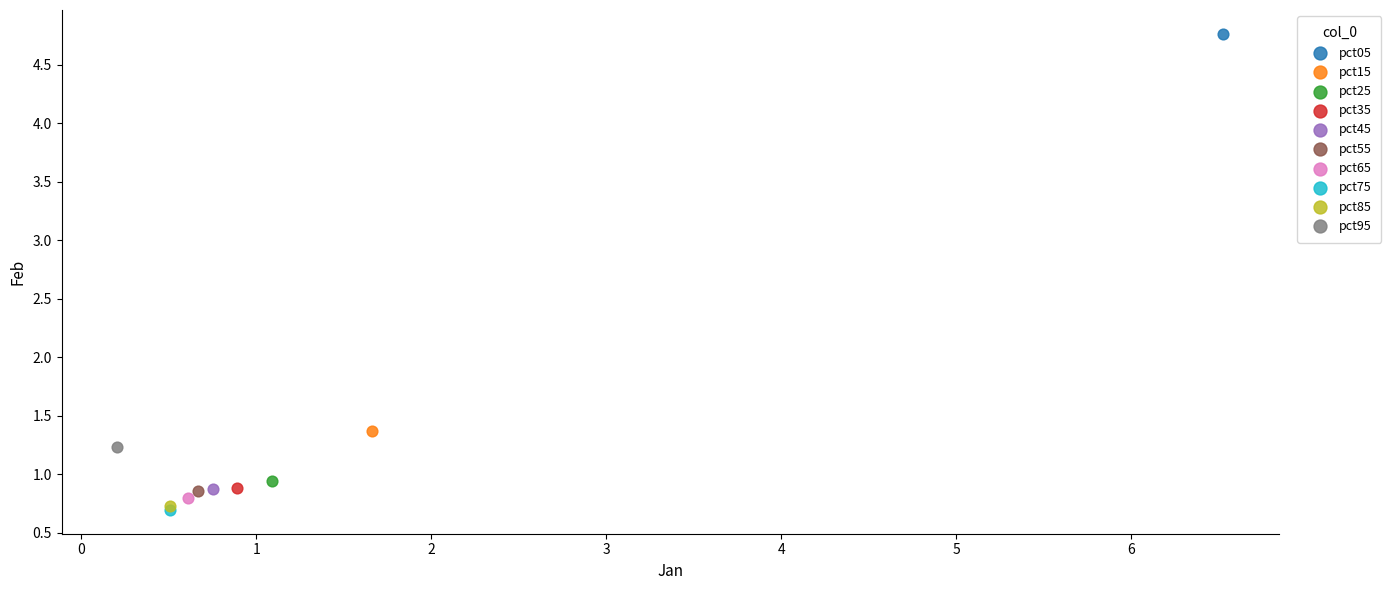

What are all the series names shown in the legend?

pct05, pct15, pct25, pct35, pct45, pct55, pct65, pct75, pct85, pct95